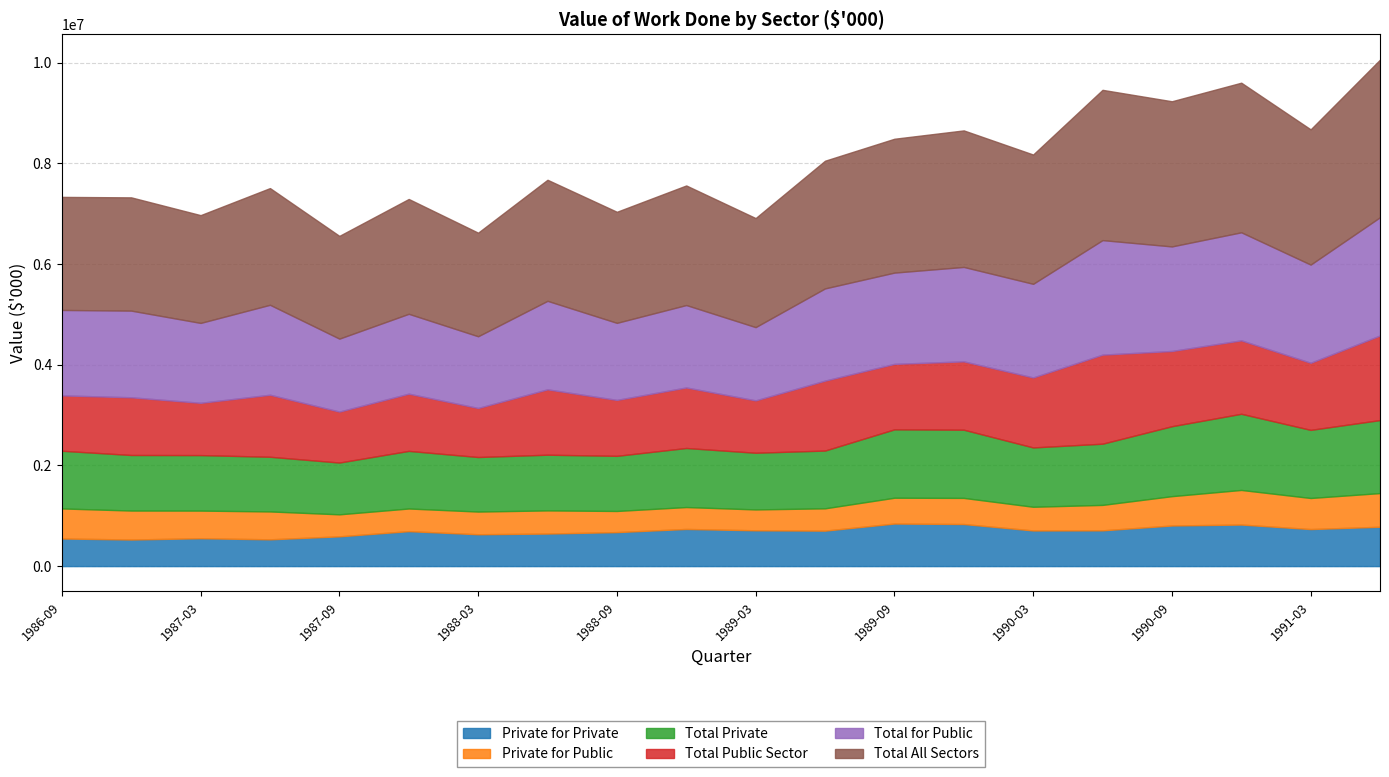

At which label is Total Private closest to 1416930?

1990-09